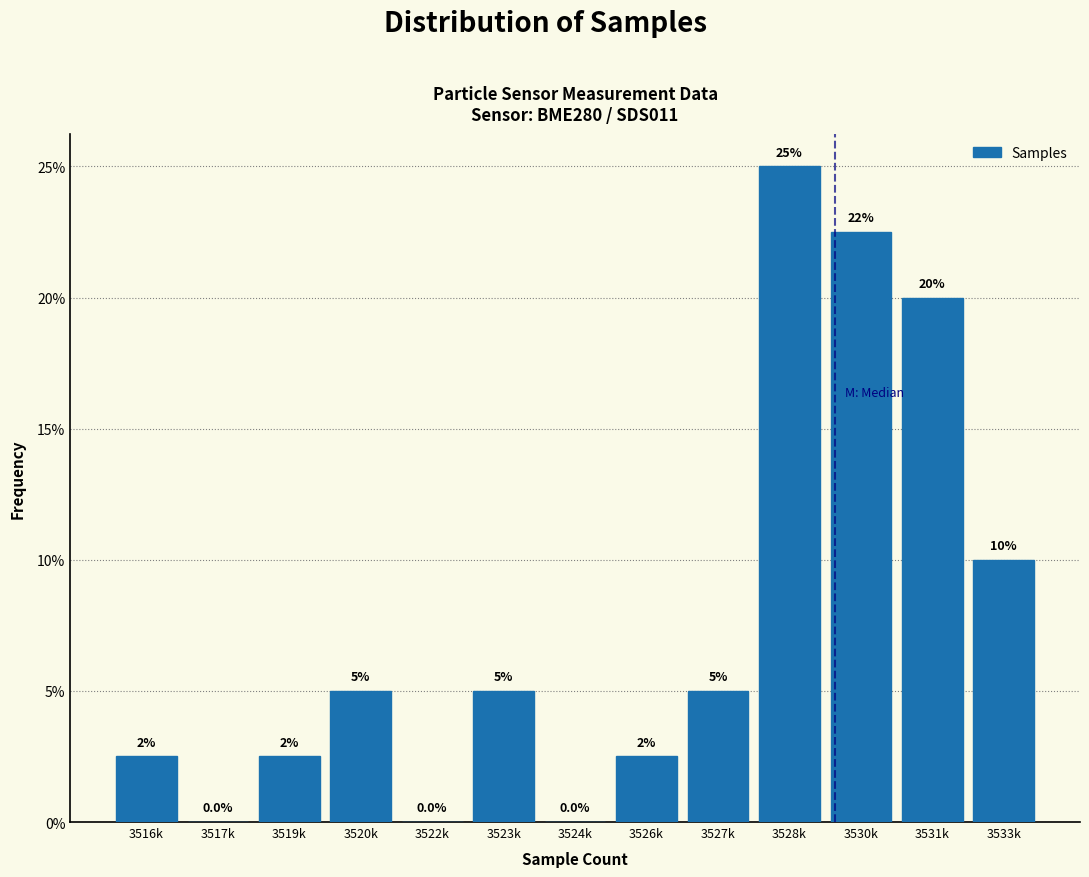

Reading right to left, transcribe all the data shown in this chart.

3533k=10.0	3531k=20.0	3530k=22.5	3528k=25.0	3527k=5.0	3526k=2.5	3524k=0.0	3523k=5.0	3522k=0.0	3520k=5.0	3519k=2.5	3517k=0.0	3516k=2.5